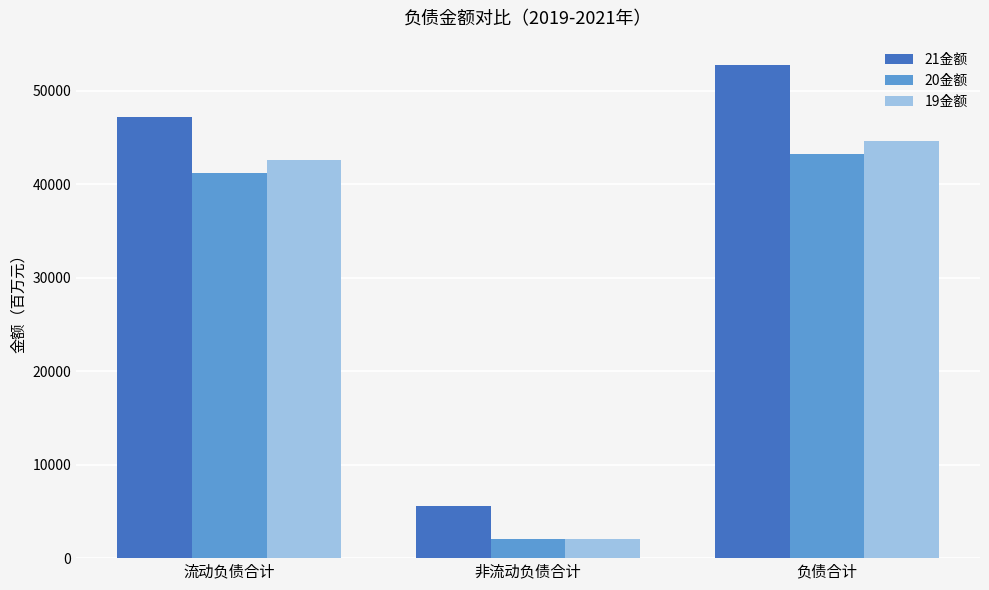

True or false: 20金额 has a value of 24330.3 at 负债合计.

False